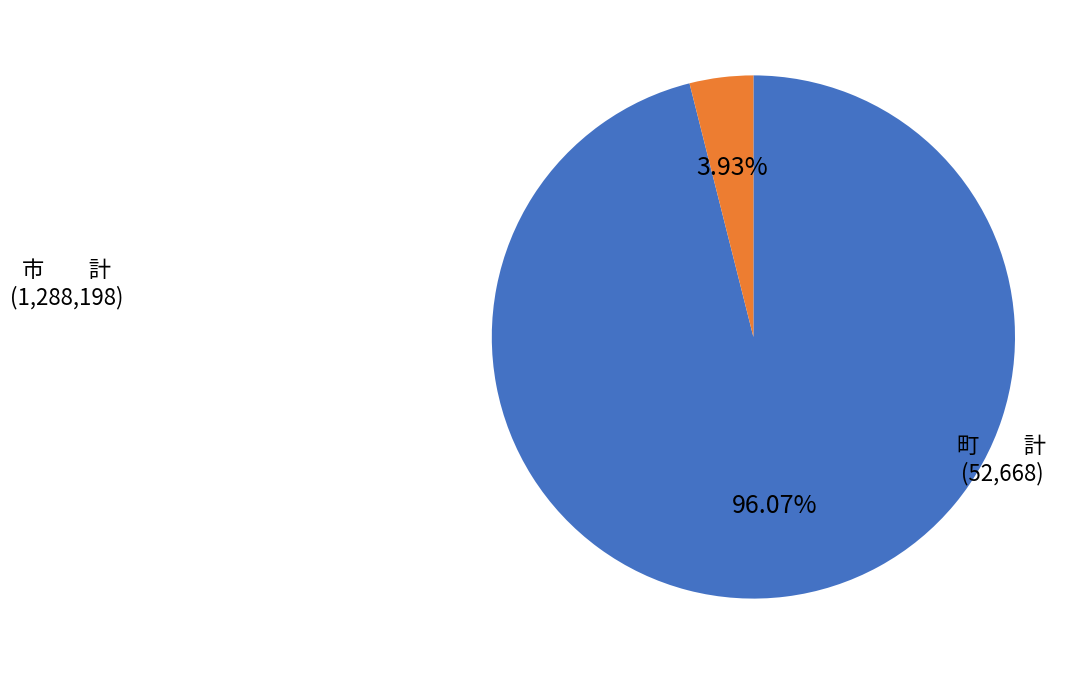

How many slices are in this pie chart?

2